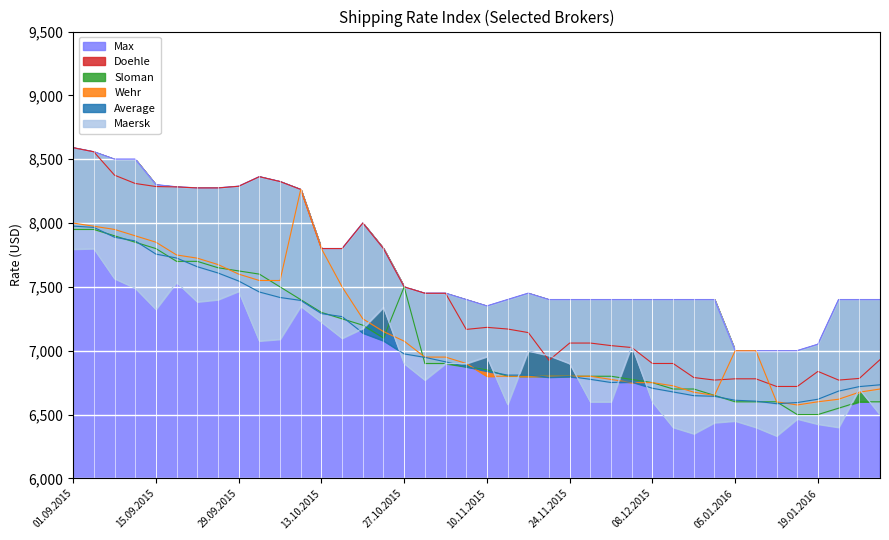

Read the Max value at 01.10.2015, to the nearest 100.

8400